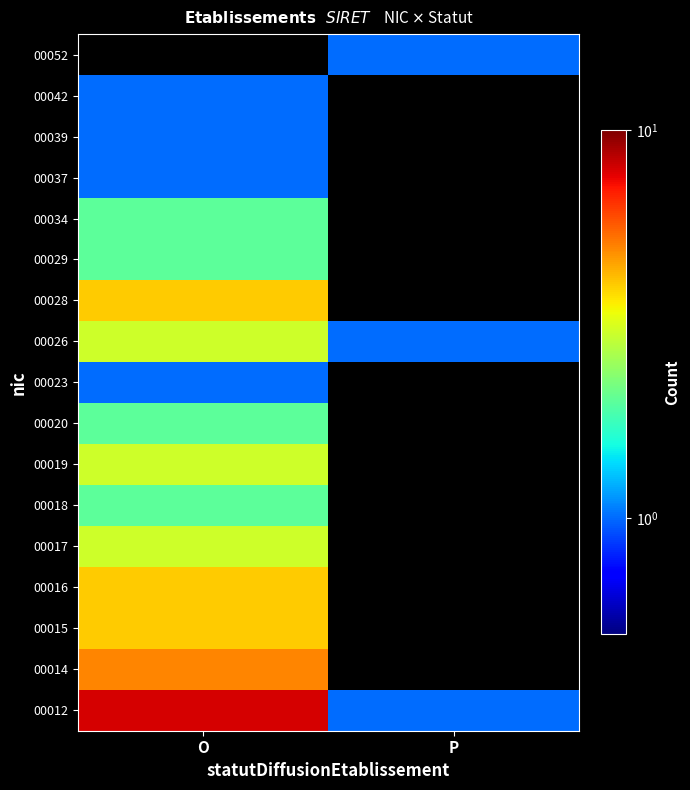

Reading left to right, transcribe all the data shown in this chart.

00012: O=8.0	P=1.0
00014: O=5.0	P=0.1
00015: O=4.0	P=0.1
00016: O=4.0	P=0.1
00017: O=3.0	P=0.1
00018: O=2.0	P=0.1
00019: O=3.0	P=0.1
00020: O=2.0	P=0.1
00023: O=1.0	P=0.1
00026: O=3.0	P=1.0
00028: O=4.0	P=0.1
00029: O=2.0	P=0.1
00034: O=2.0	P=0.1
00037: O=1.0	P=0.1
00039: O=1.0	P=0.1
00042: O=1.0	P=0.1
00052: O=0.1	P=1.0